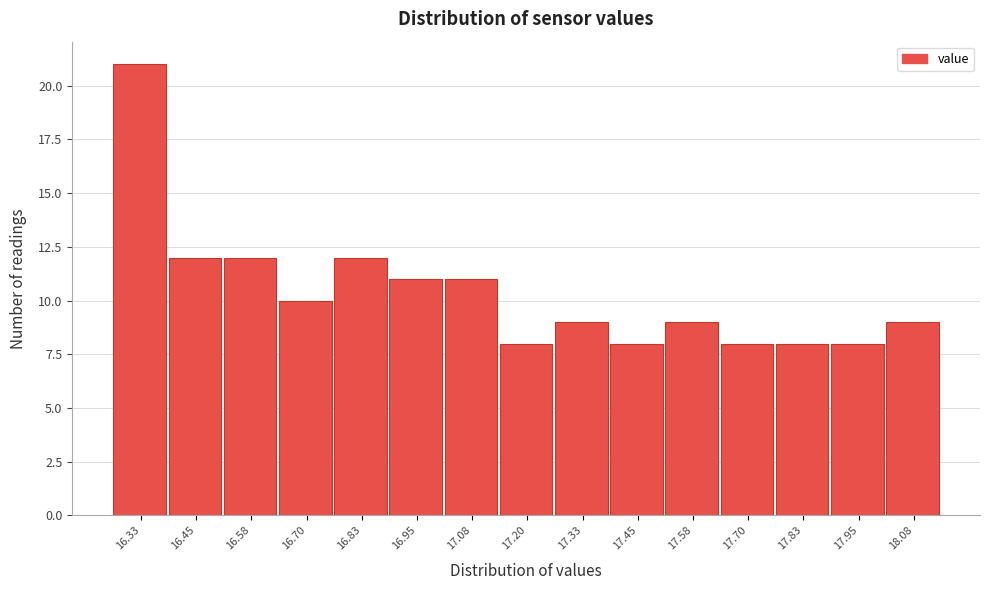

Reading left to right, what are all the values shown in this chart?

16.33=21	16.45=12	16.58=12	16.70=10	16.83=12	16.95=11	17.08=11	17.20=8	17.33=9	17.45=8	17.58=9	17.70=8	17.83=8	17.95=8	18.08=9